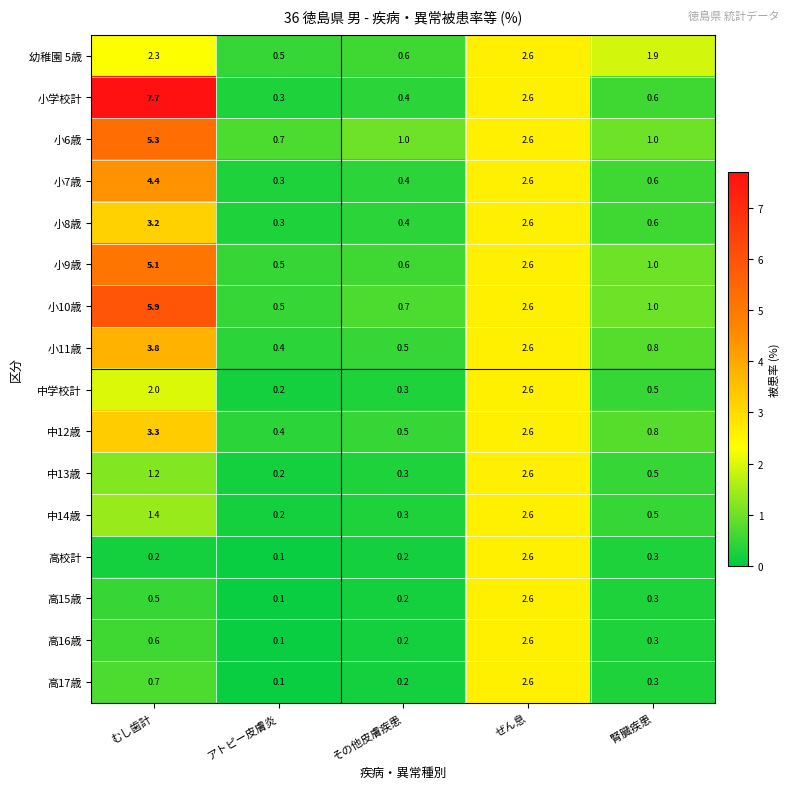

What is the total value across all series at むし歯計?

47.6